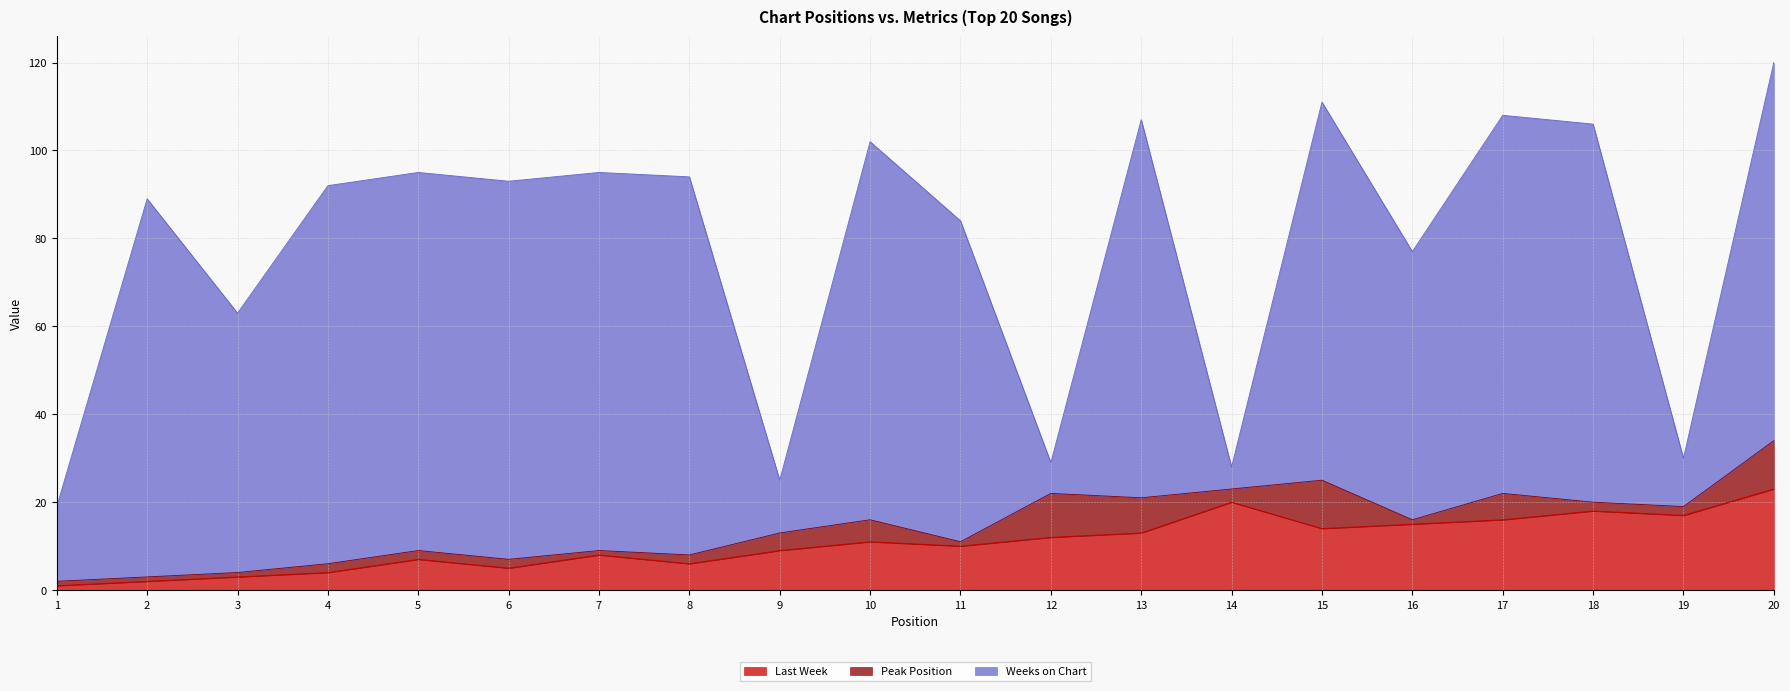

What is the total value across all series at 13?

107